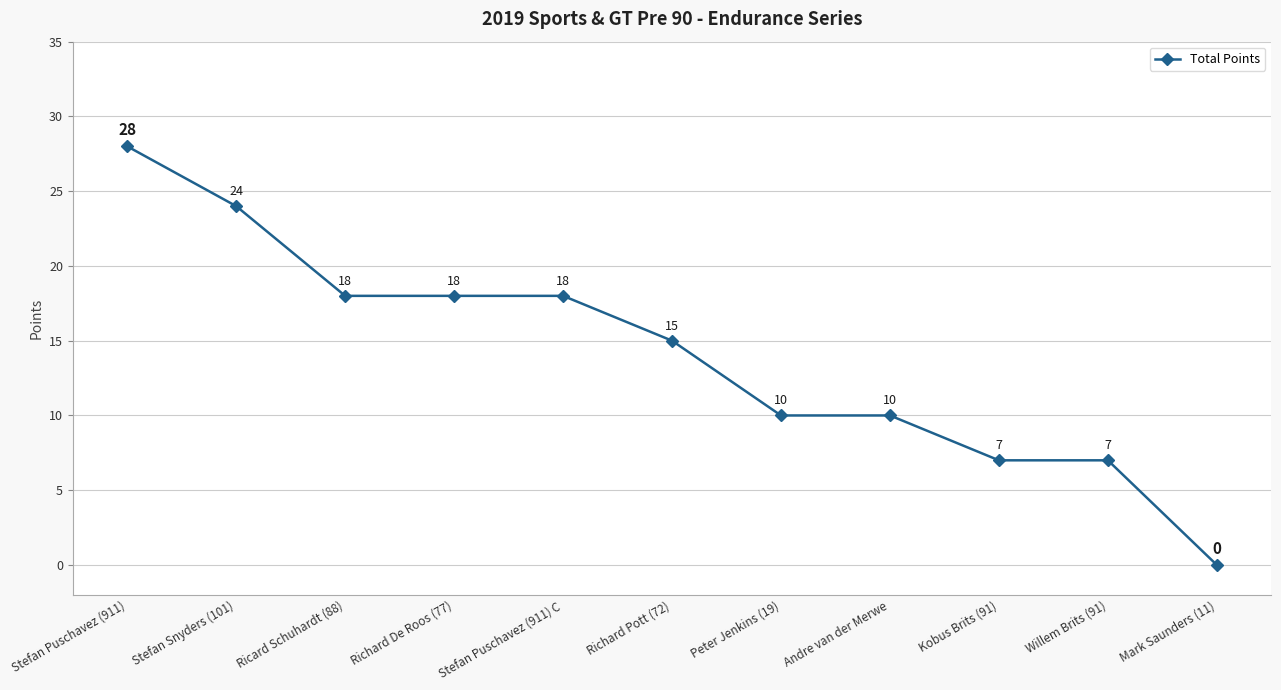

What is the label of the 7th point from the left?

Peter Jenkins (19)